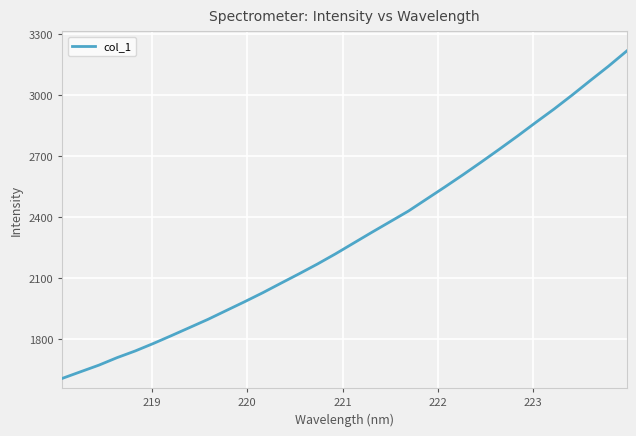

Is this an area chart (filled region under the line)?

No